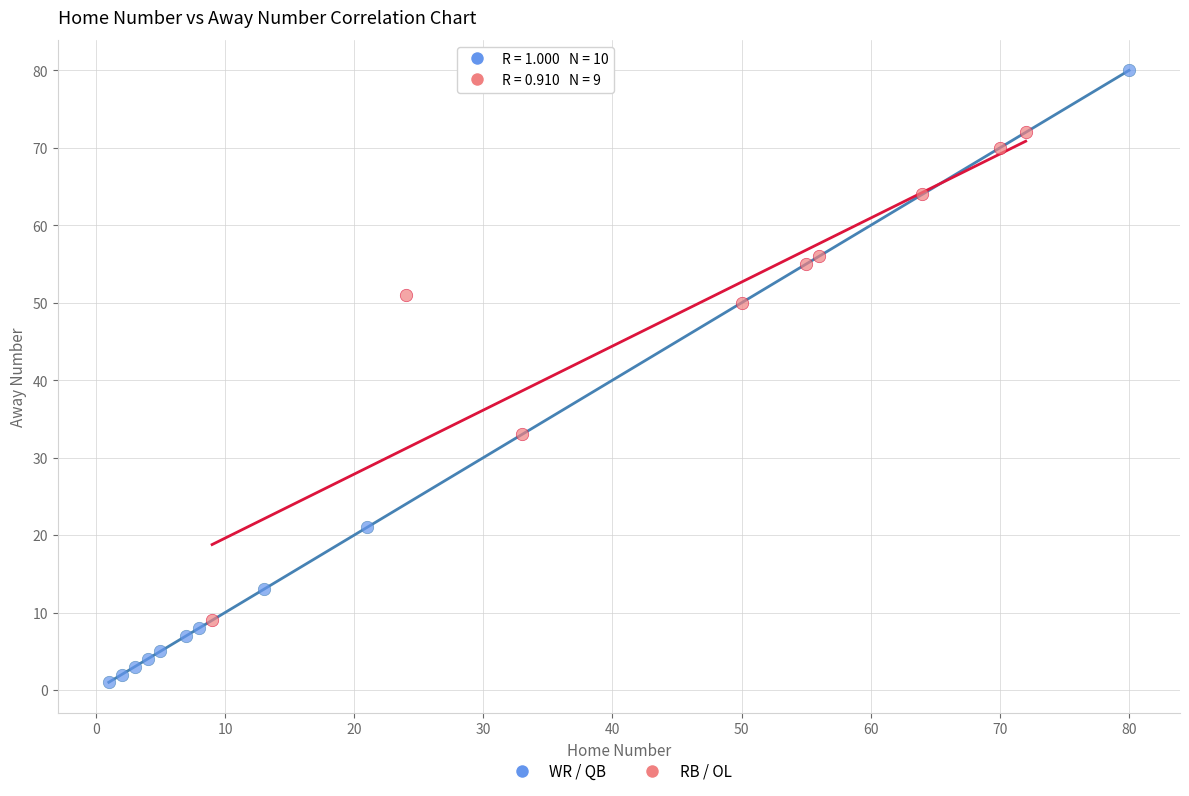

Which series contains the lowest Y value?

WR / QB